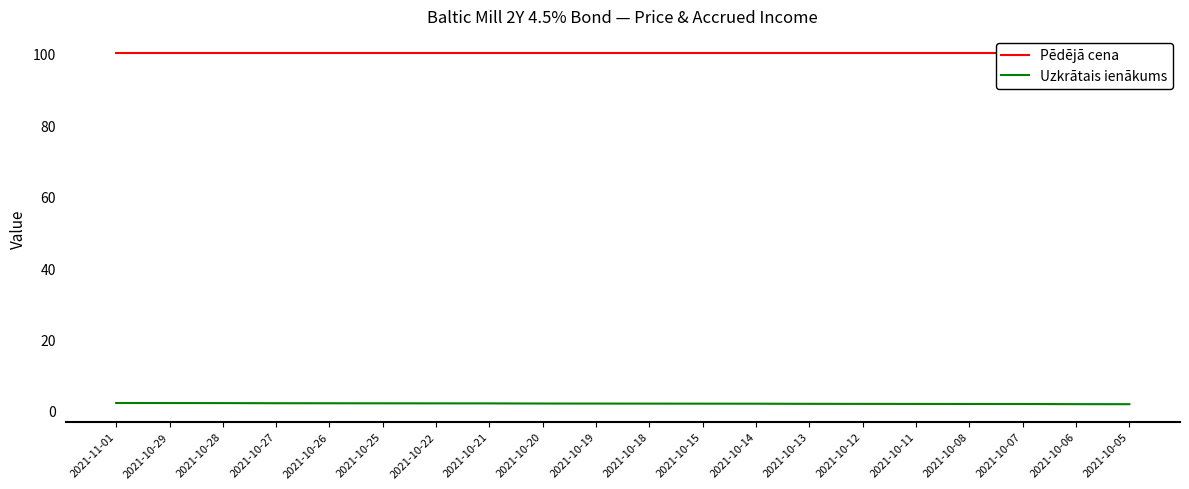

The Pēdējā cena series shows 179.6 at 2021-10-28. True or false?

False